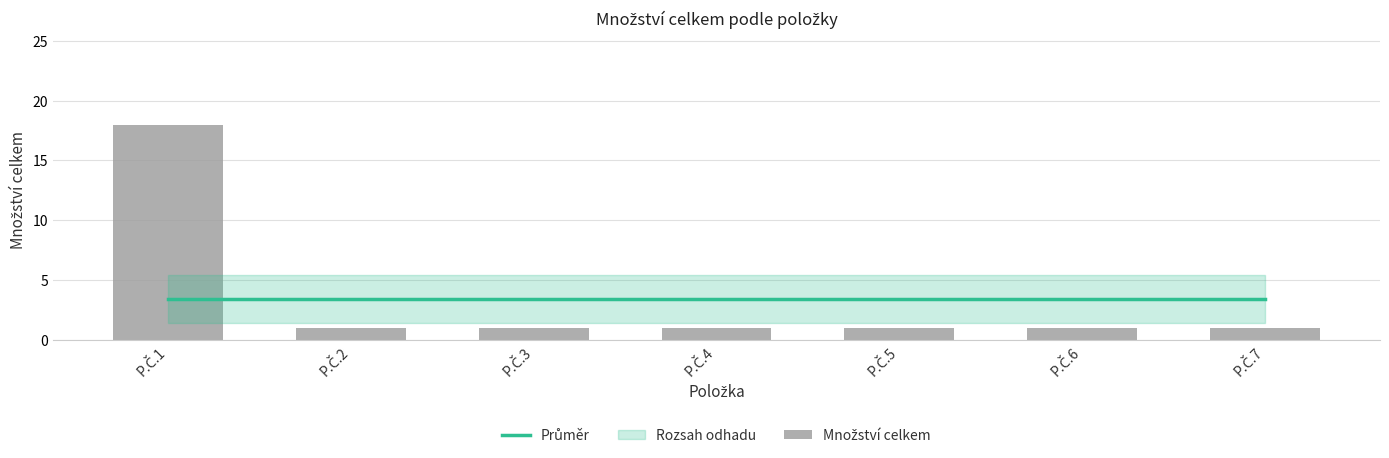

Which series has the largest total across all categories?

Průměr